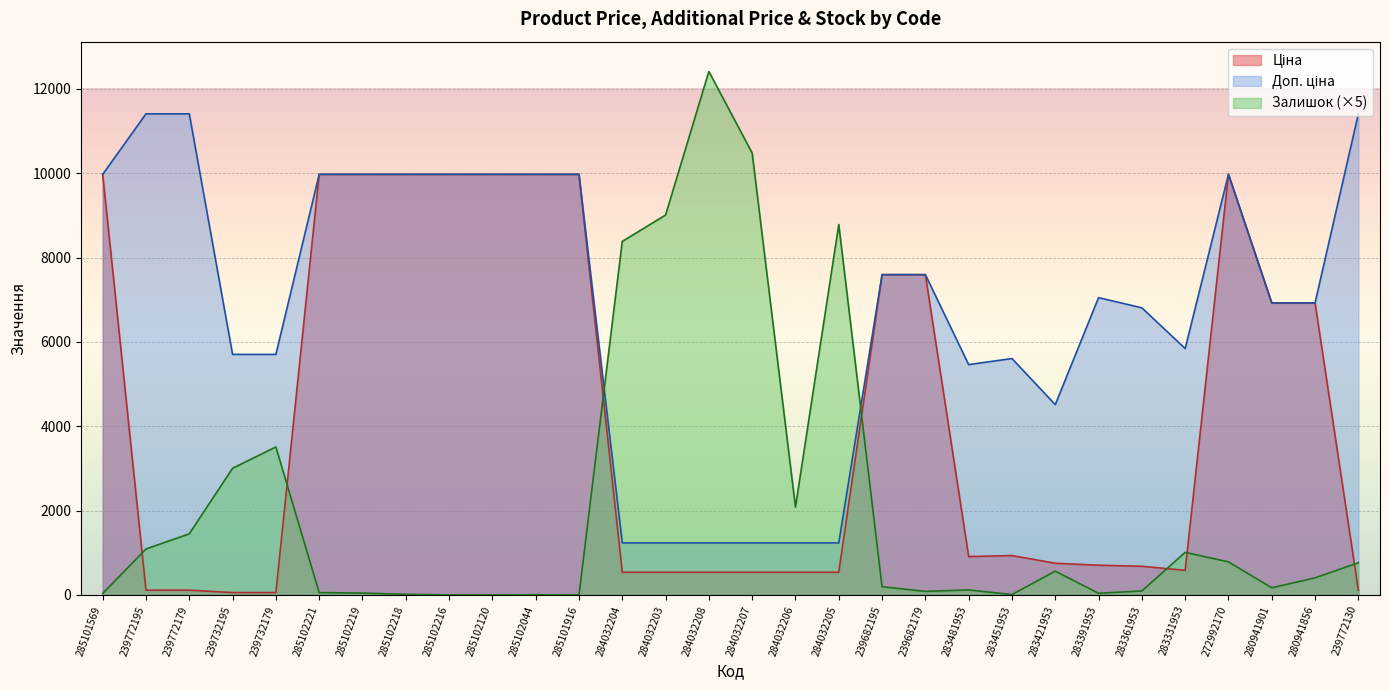

How many values in the Доп. ціна series exceed 7051?

15